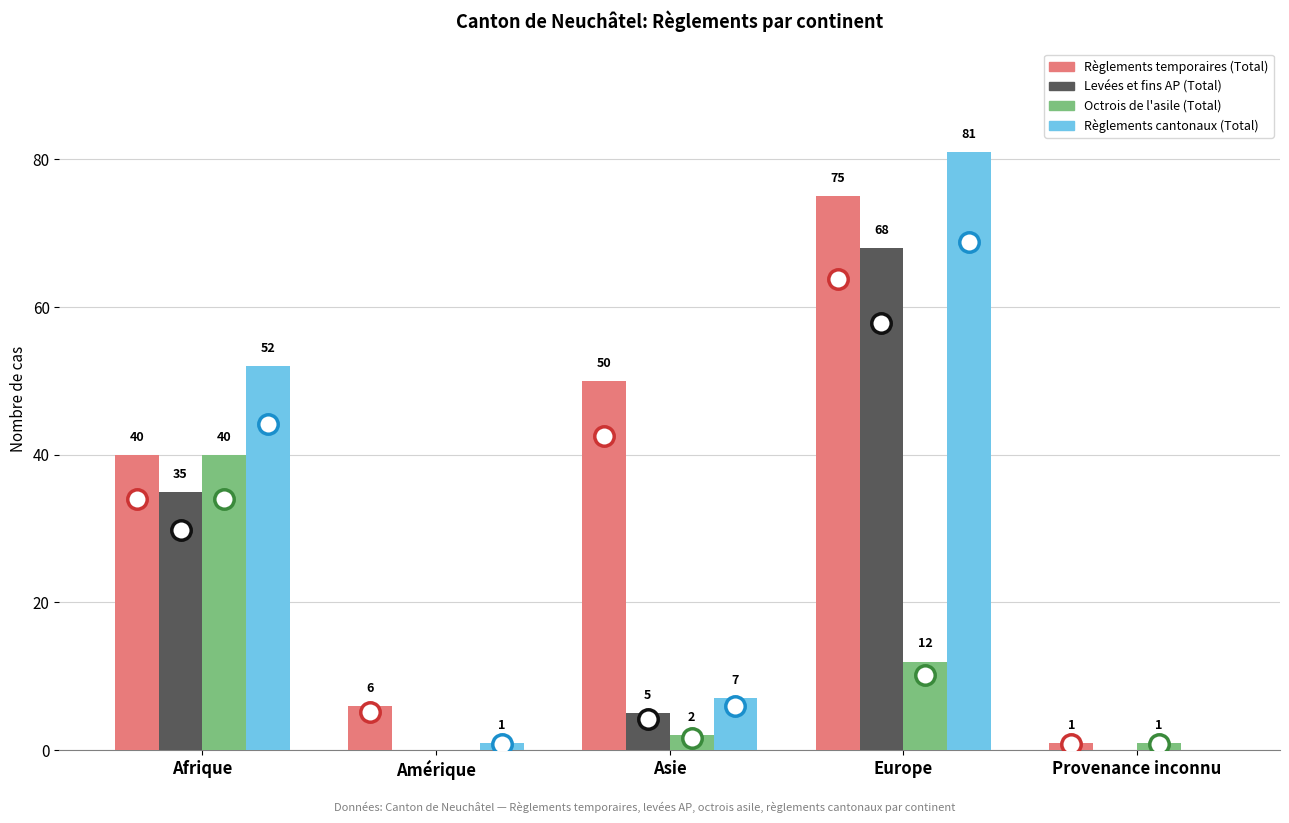

Where is Levées et fins AP (Total) nearest to the value 34?

Afrique